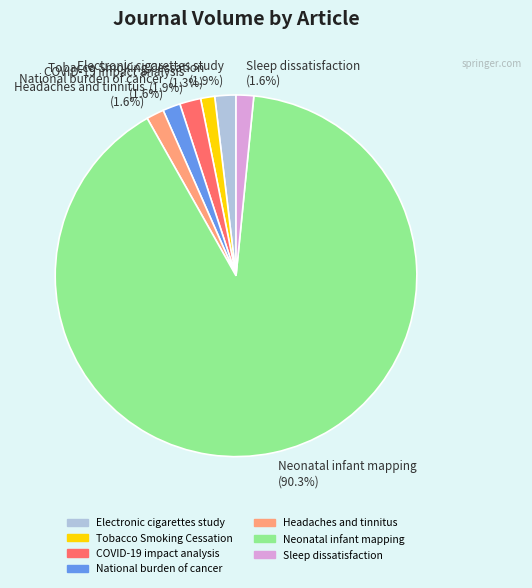

Which category has the biggest portion of the pie?

Neonatal infant mapping